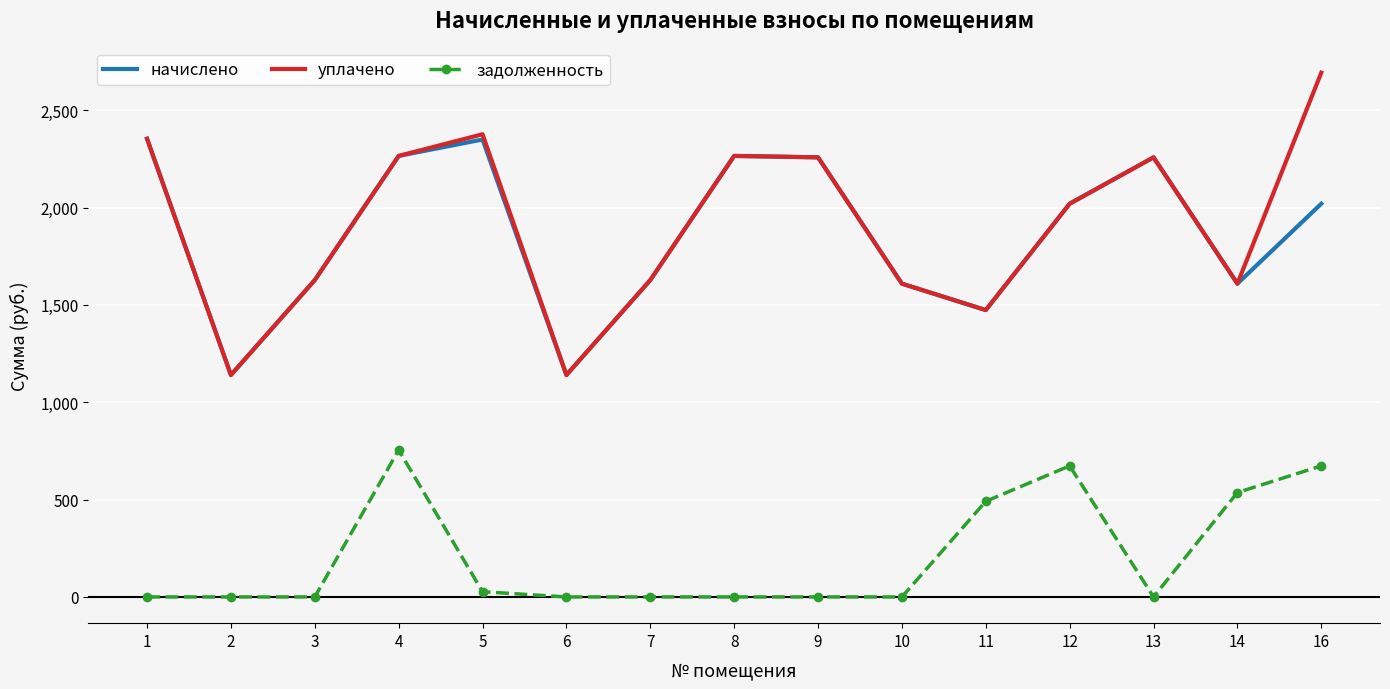

What is the average value of the начислено series?

1867.9